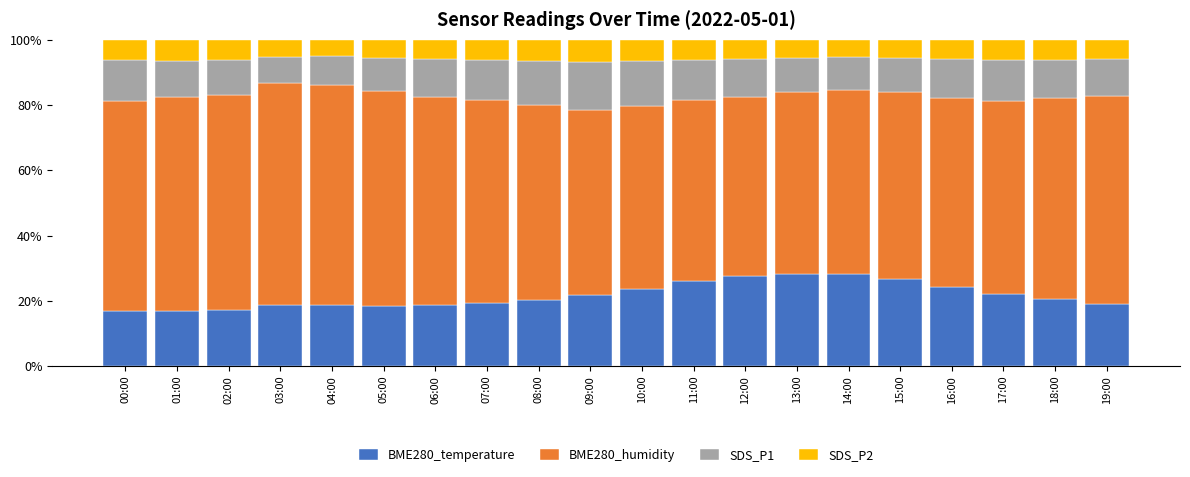

What is the lowest value of the BME280_temperature series?

16.8